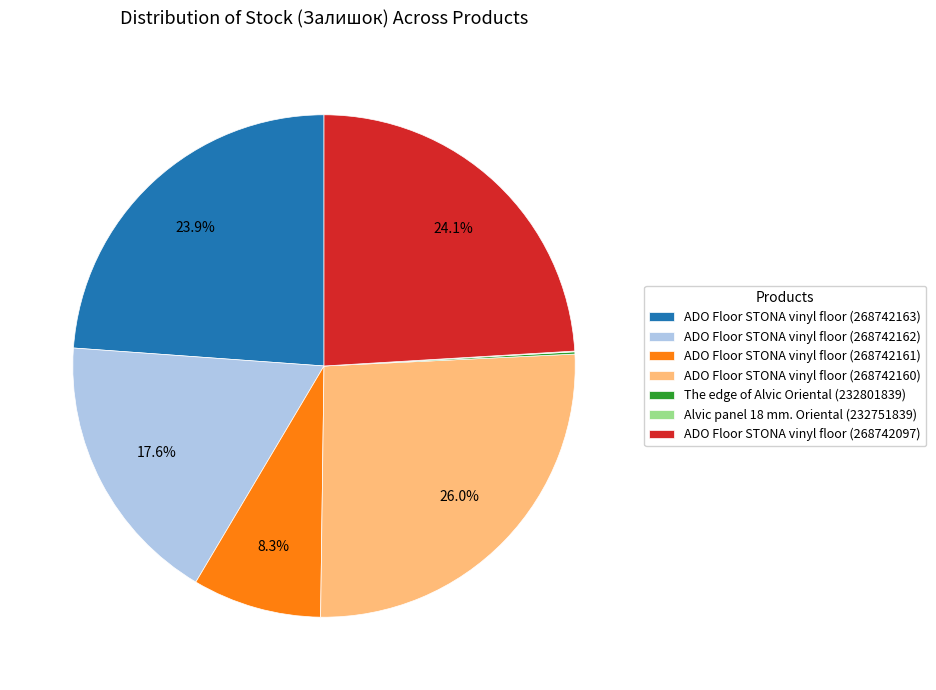

What percentage is NOT represented by ADO Floor STONA vinyl floor (268742097)?

75.9%